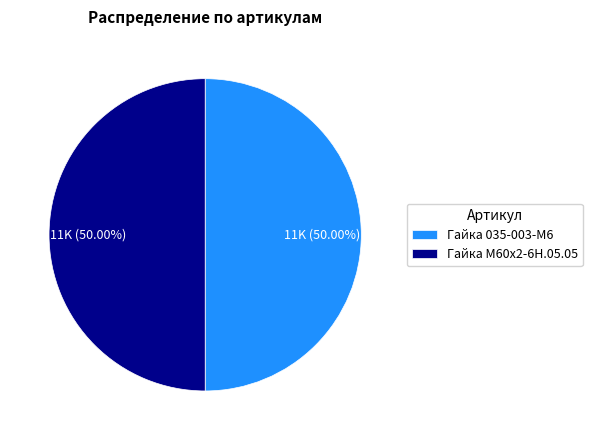

What percentage do Гайка 035-003-М6 and Гайка М60х2-6Н.05.05 together represent?

100.0%